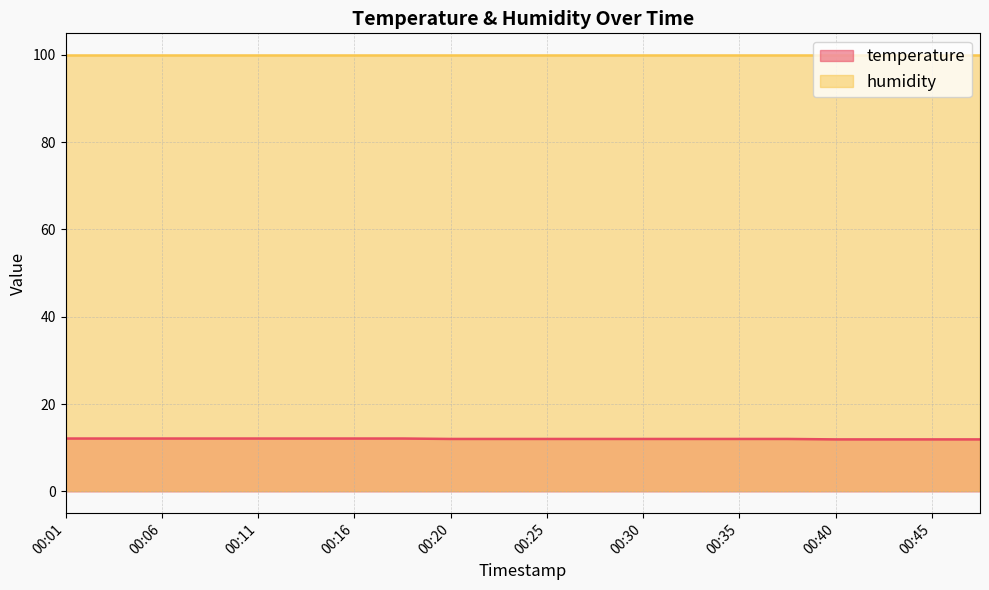

True or false: the data has more than 0 interior local peaks.

False